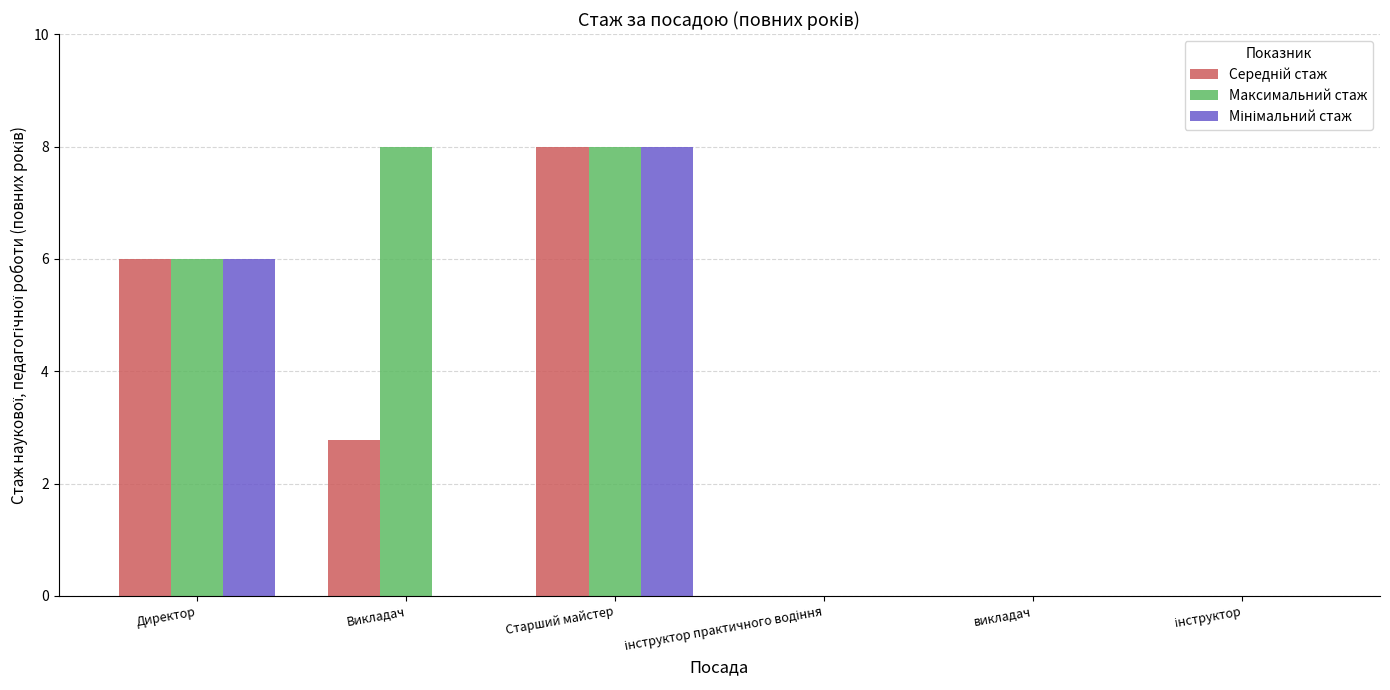

What is the total value across all series at Старший майстер?

24.0